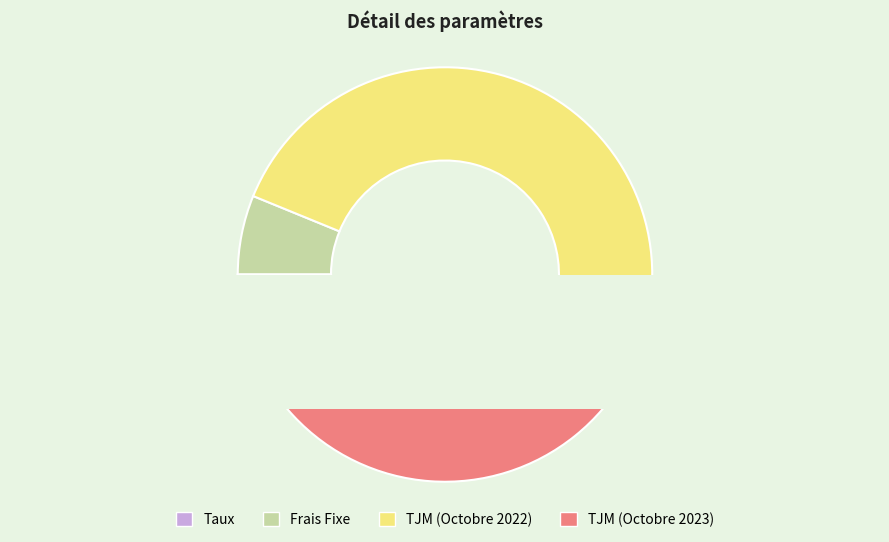

True or false: Frais Fixe accounts for 6% of the total.

True